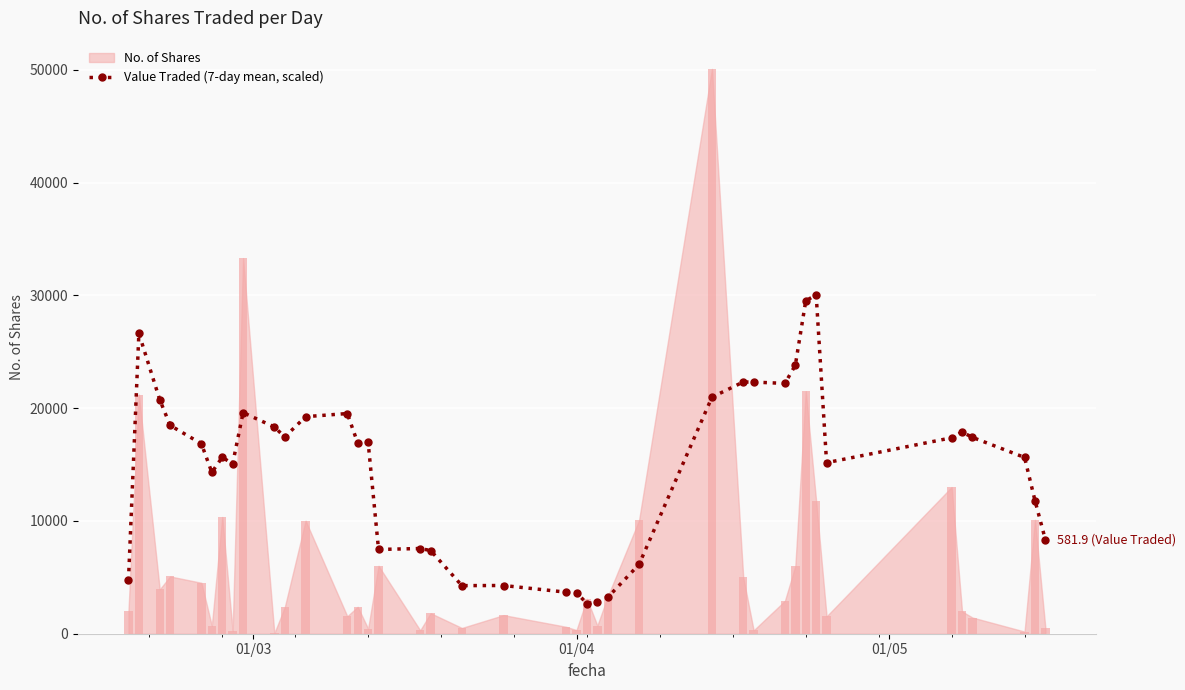

True or false: Value Traded (7-day mean, scaled) has more than 2 interior local peaks.

True